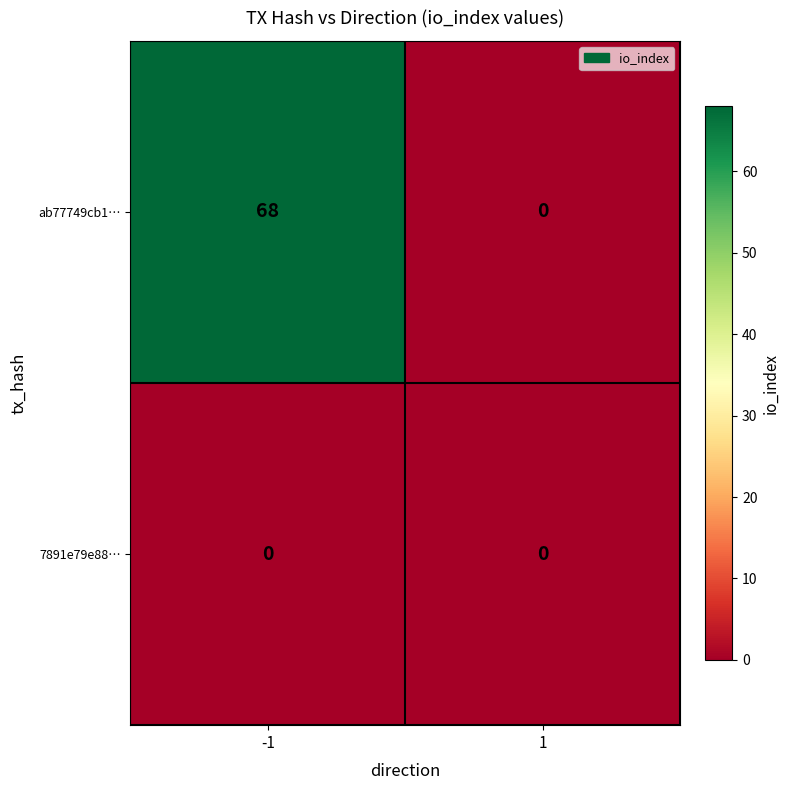

How many categories are shown in the chart?

2